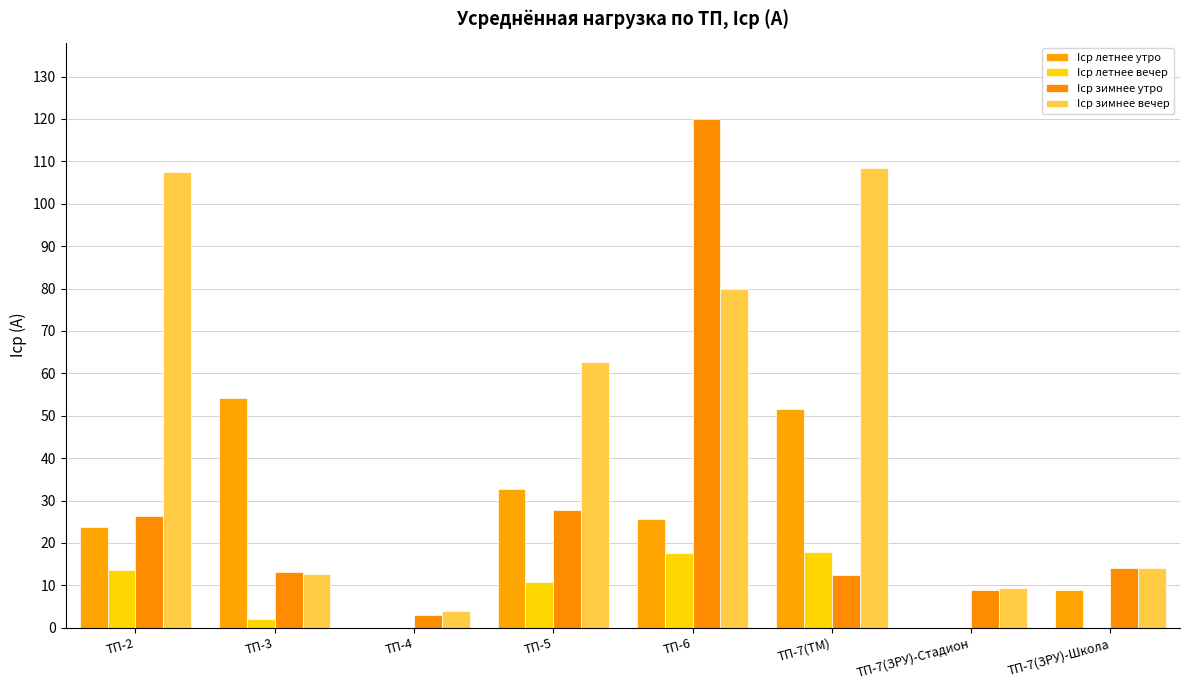

At ТП-2, list the series in order from largest to smallest.

Iср зимнее вечер, Iср зимнее утро, Iср летнее утро, Iср летнее вечер